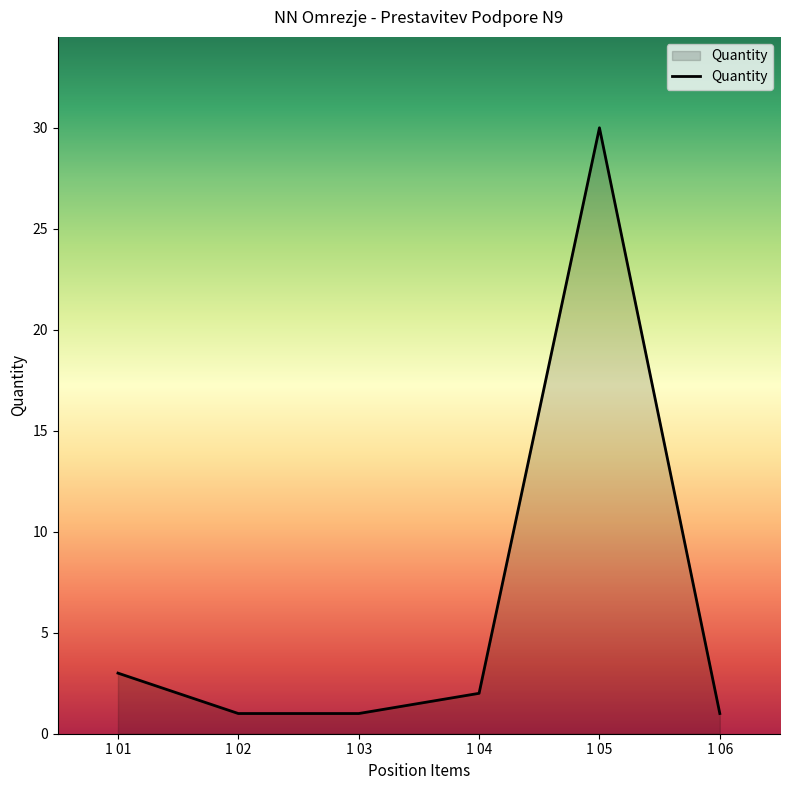

Which has a higher value, 1 04 or 1 05?

1 05